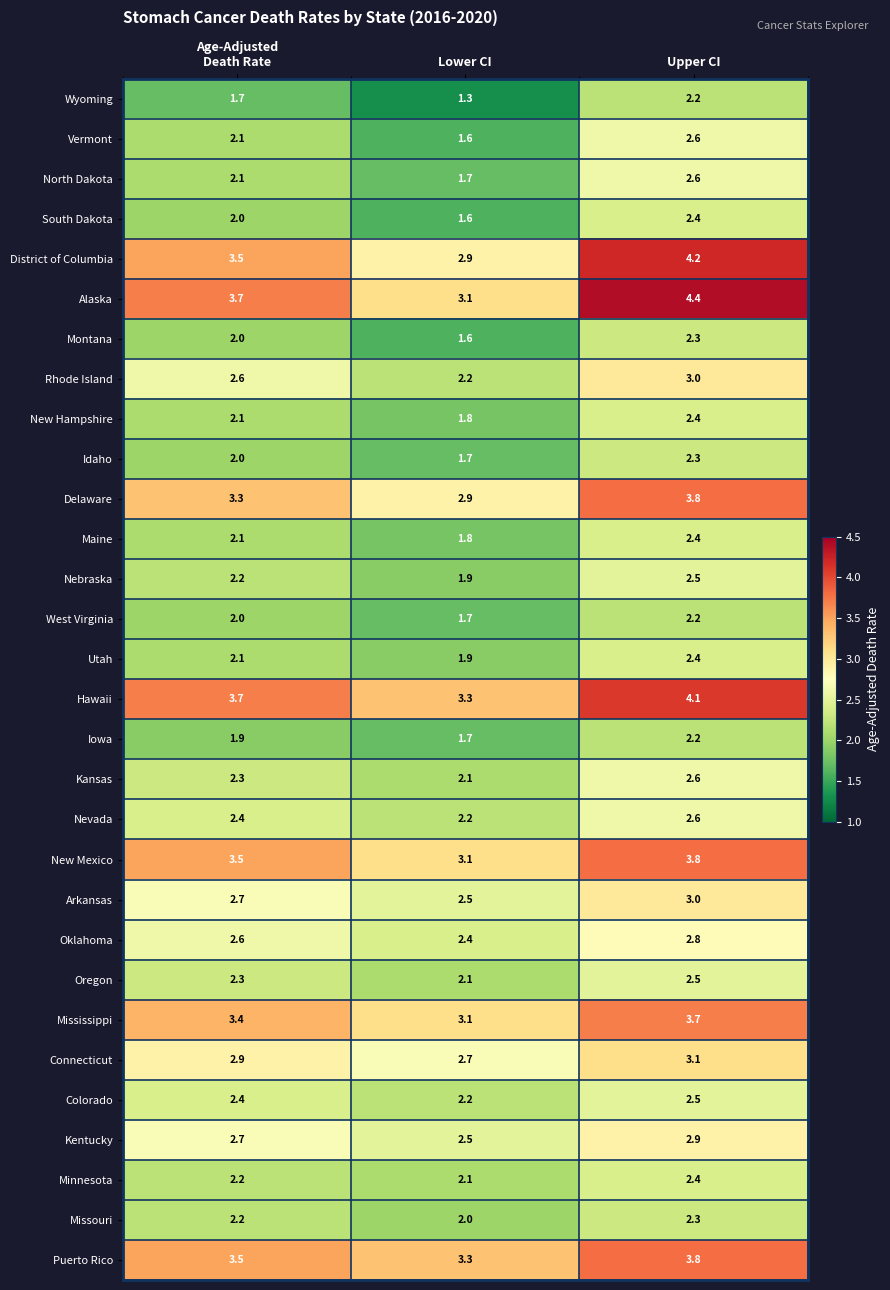

At which category is the sum across all series the highest?

Upper CI